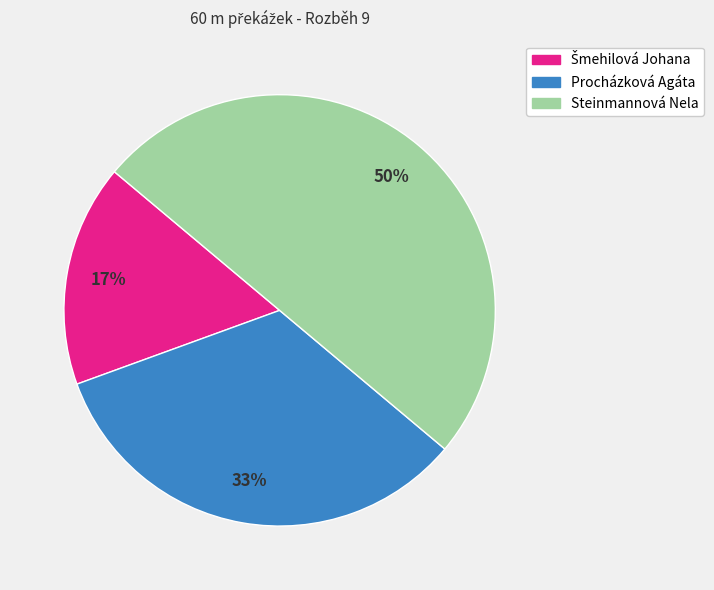

Count the number of slices in the pie.

3